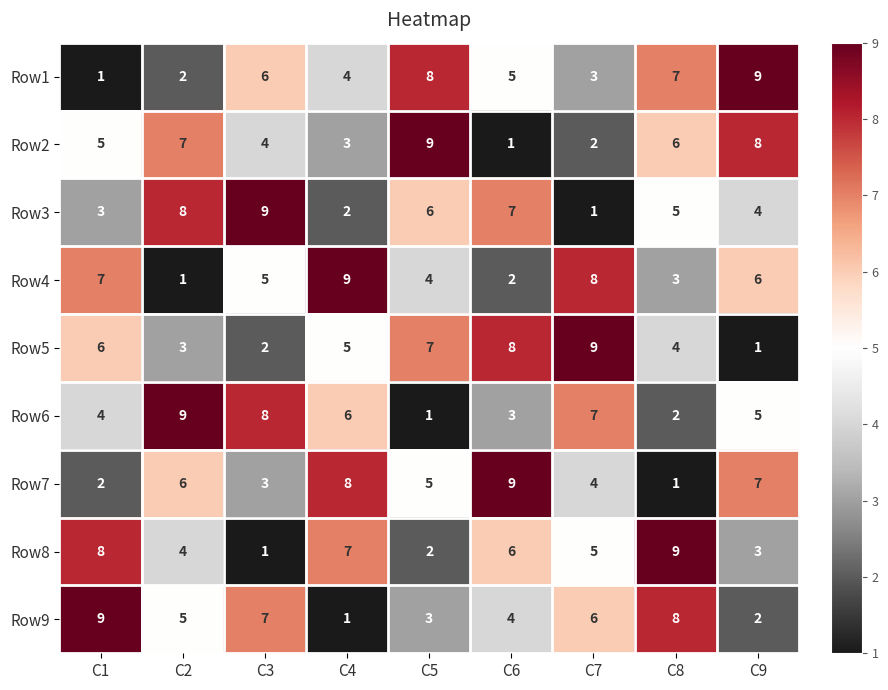

The Row7 series shows 1 at C1. True or false?

False